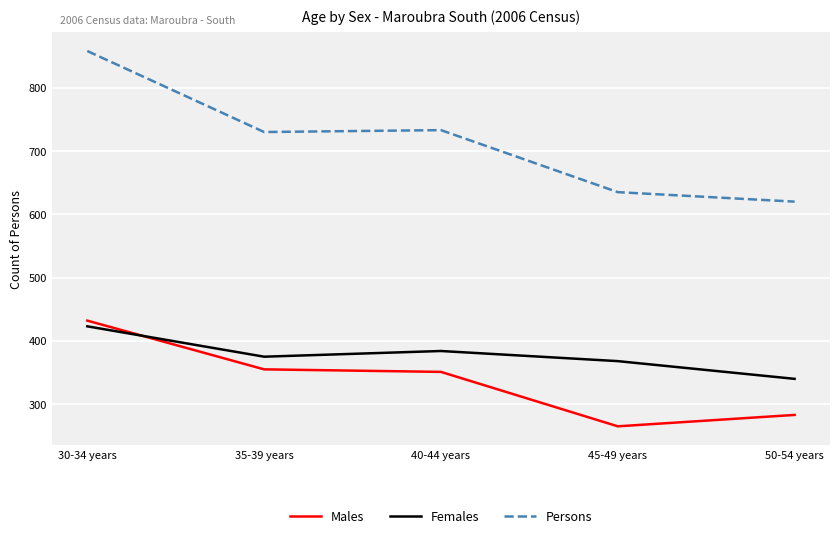

What is the approximate value of Females at 40-44 years, to the nearest 10?

380